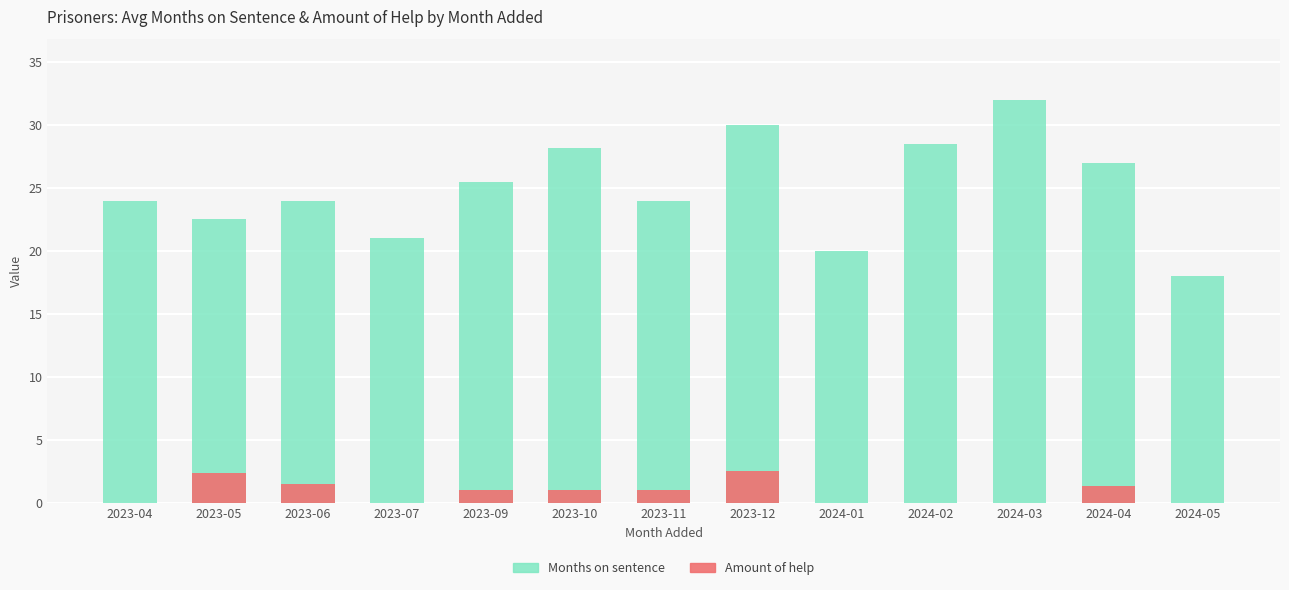

How many values in Amount of help are above zero?

7